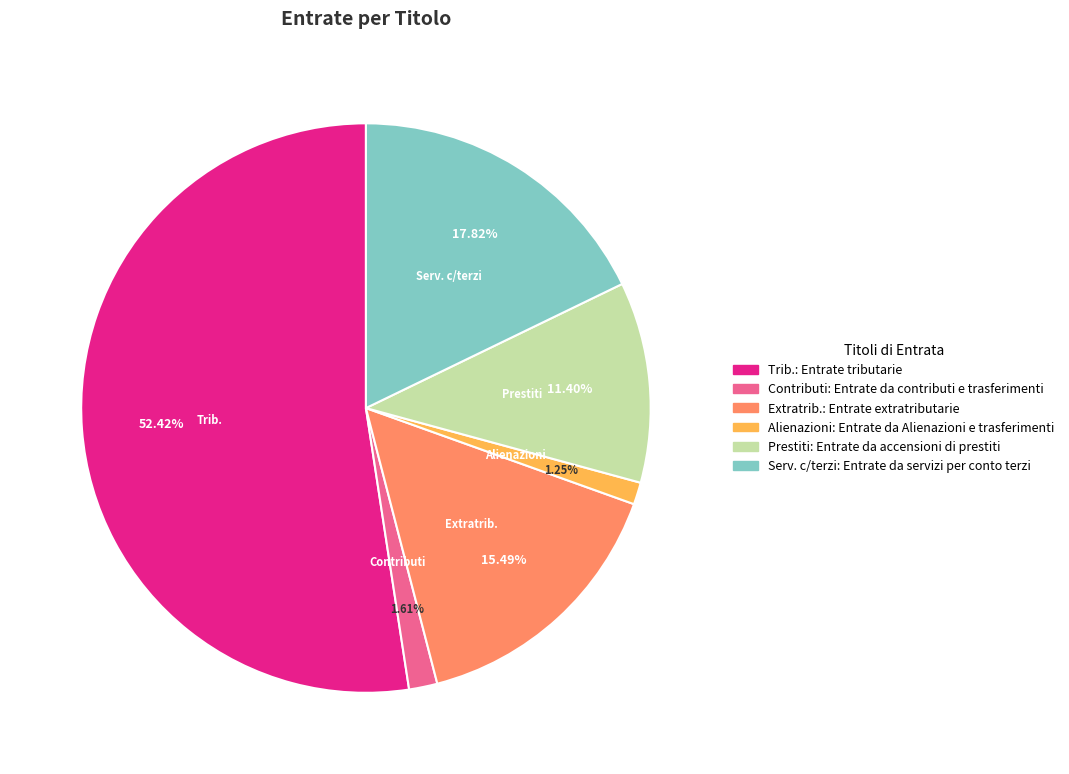

Is there any slice that represents more than half of the pie?

Yes